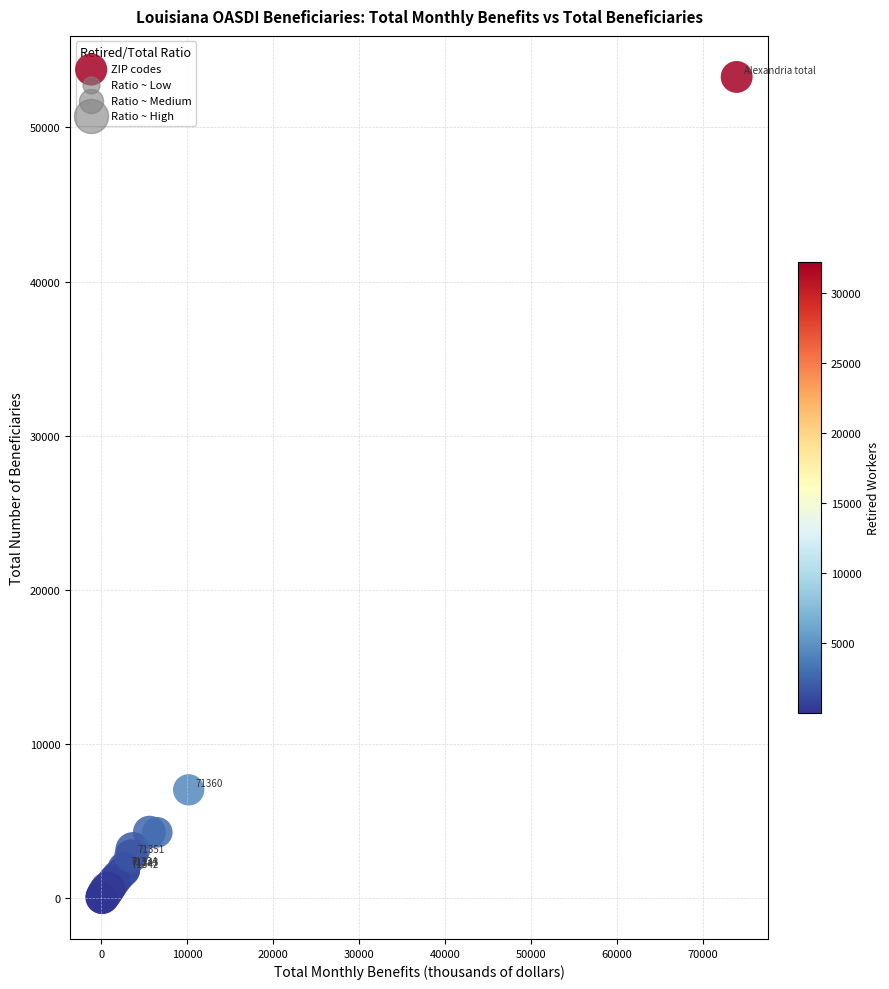

What Y value in the scatter plot is closest to 26650?

7035